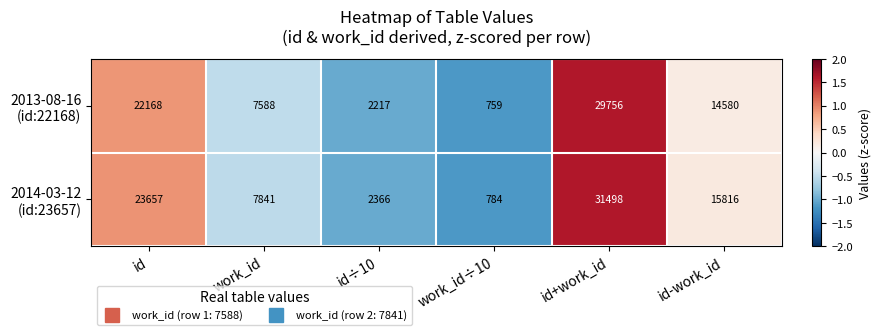

Which label corresponds to the smallest value in the chart?

work_id÷10